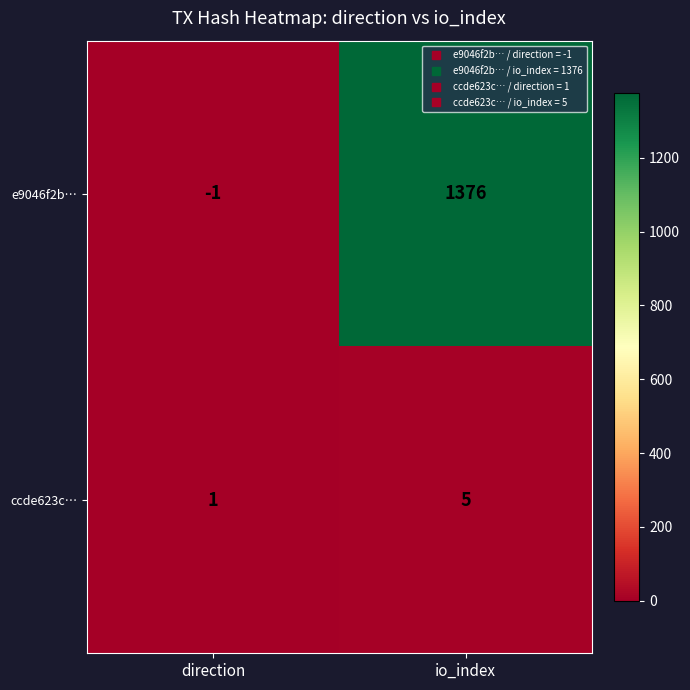

At which label is e9046f2b… closest to 687?

direction